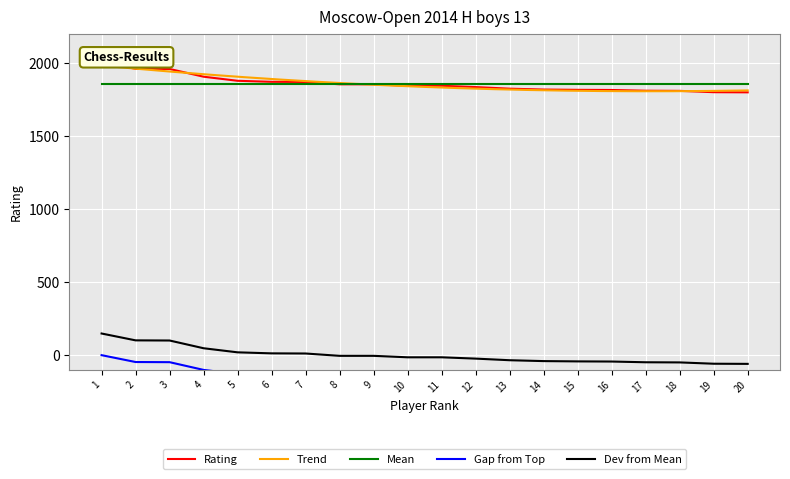

Which label corresponds to the smallest value in the chart?

20